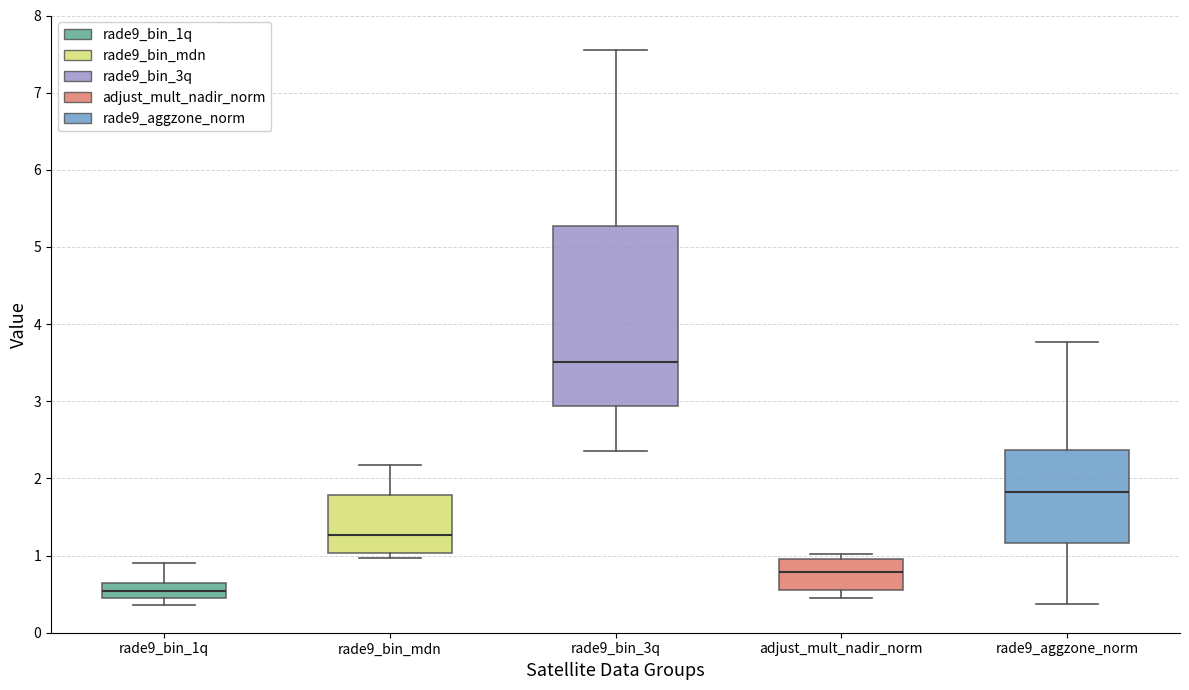

Comparing the boxes themselves (not the whiskers), which one is the tallest?

rade9_bin_3q